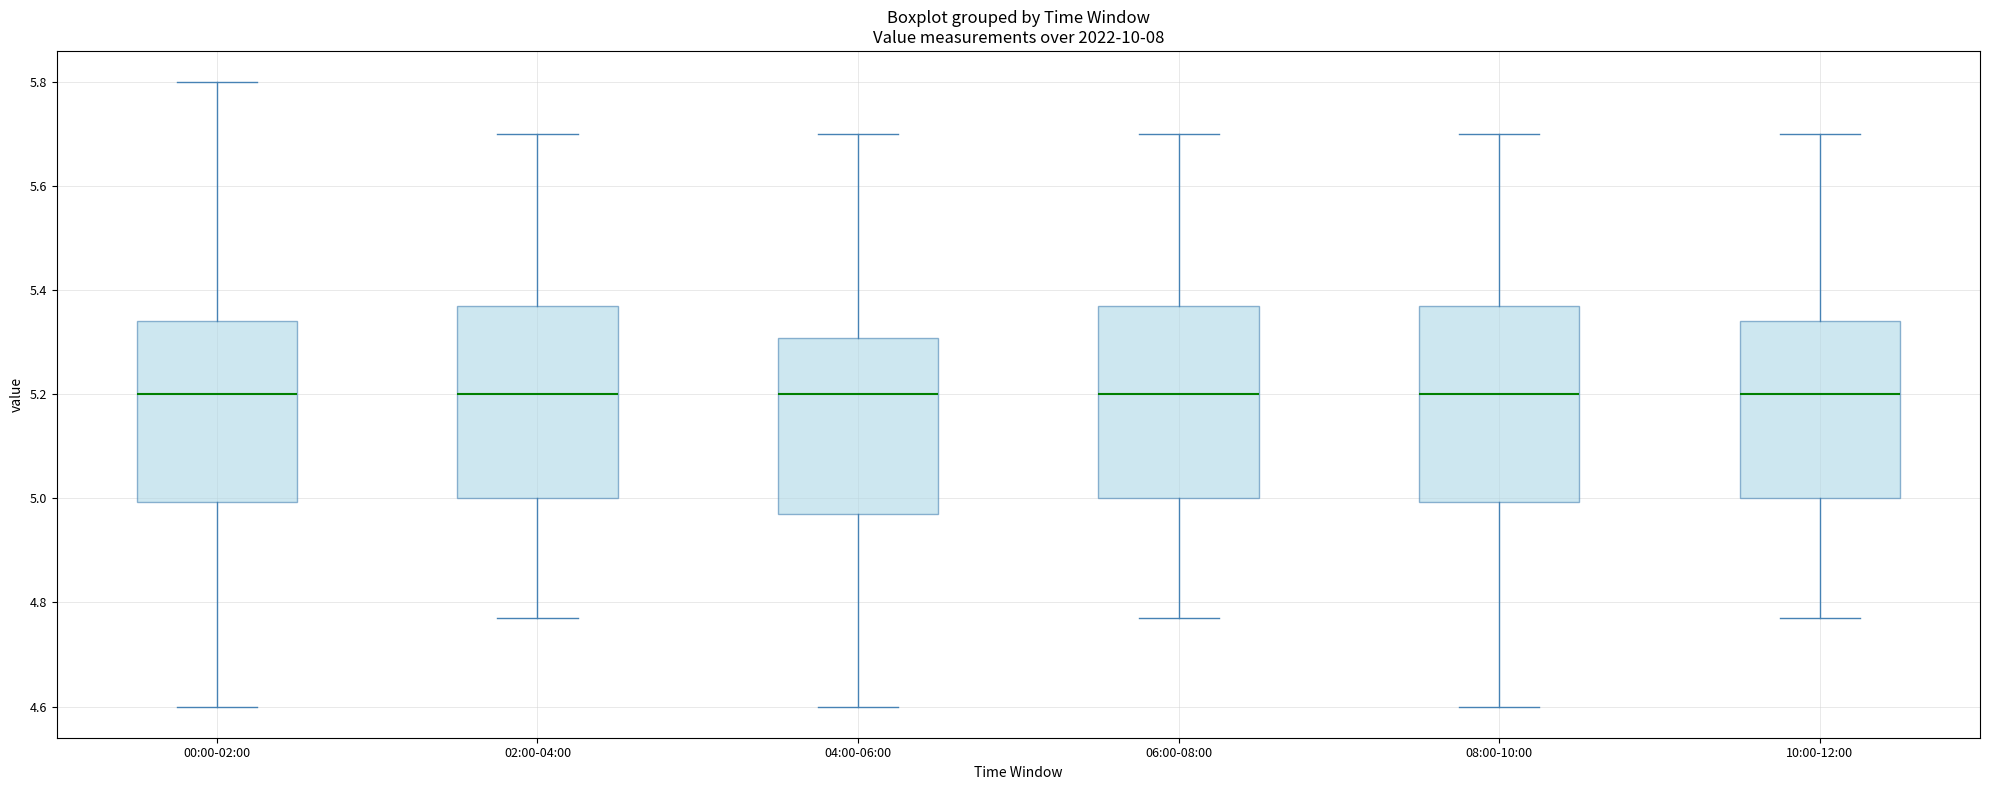

Reading left to right, read every box against the y-axis: the position of its median line, the range the box covers, and the ends of its whiskers. The values are not printed on the chart, so give them approximately, as read against the axis.

00:00-02:00: median 5.20, box 5.00 to 5.34, whiskers 4.60 to 5.80
02:00-04:00: median 5.20, box 5.00 to 5.38, whiskers 4.78 to 5.70
04:00-06:00: median 5.20, box 4.98 to 5.30, whiskers 4.60 to 5.70
06:00-08:00: median 5.20, box 5.00 to 5.38, whiskers 4.78 to 5.70
08:00-10:00: median 5.20, box 5.00 to 5.38, whiskers 4.60 to 5.70
10:00-12:00: median 5.20, box 5.00 to 5.34, whiskers 4.78 to 5.70